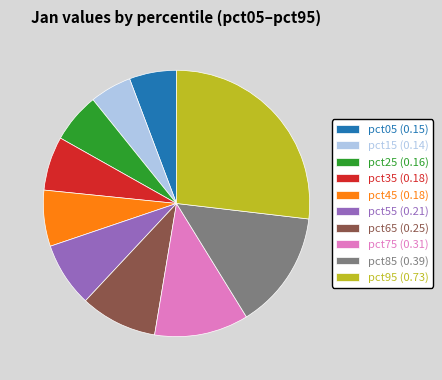

Is the sum of pct15 and pct35 greater than half?

No